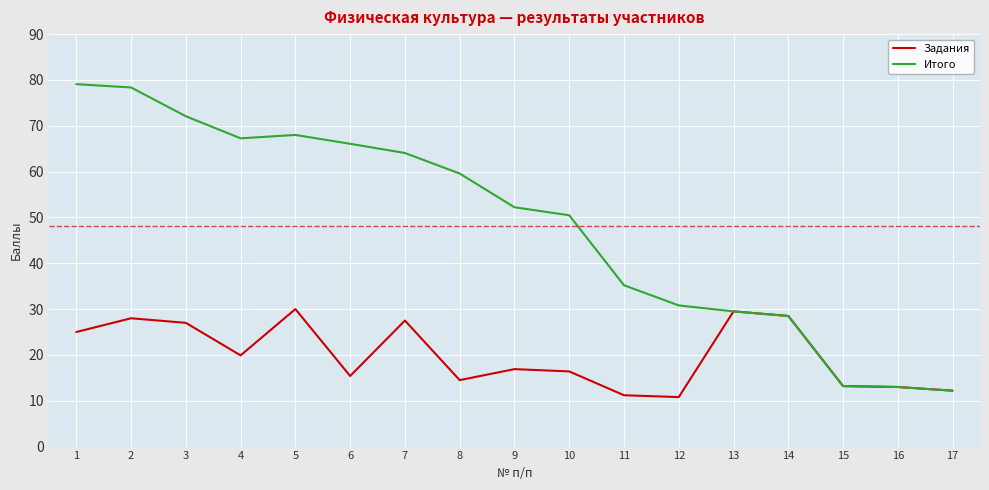

List the series in order of their peak value, highest first.

Итого, Задания